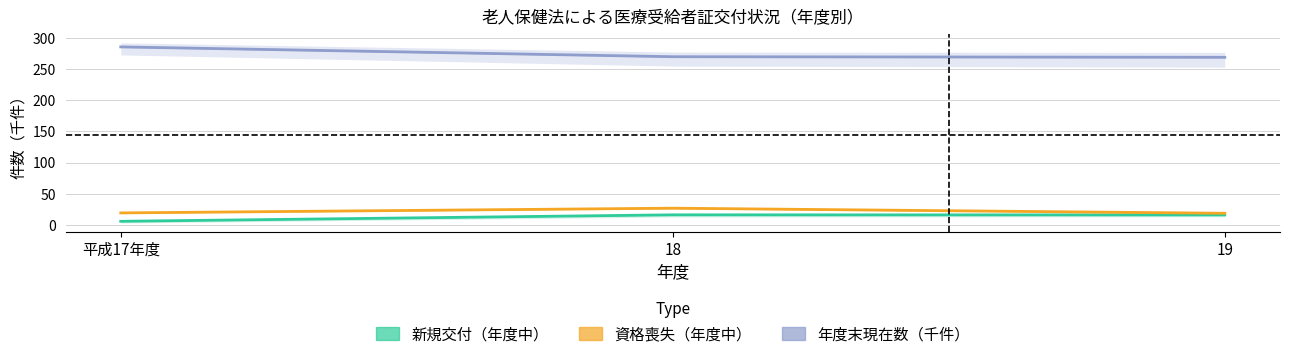

Is this an area chart (filled region under the line)?

No